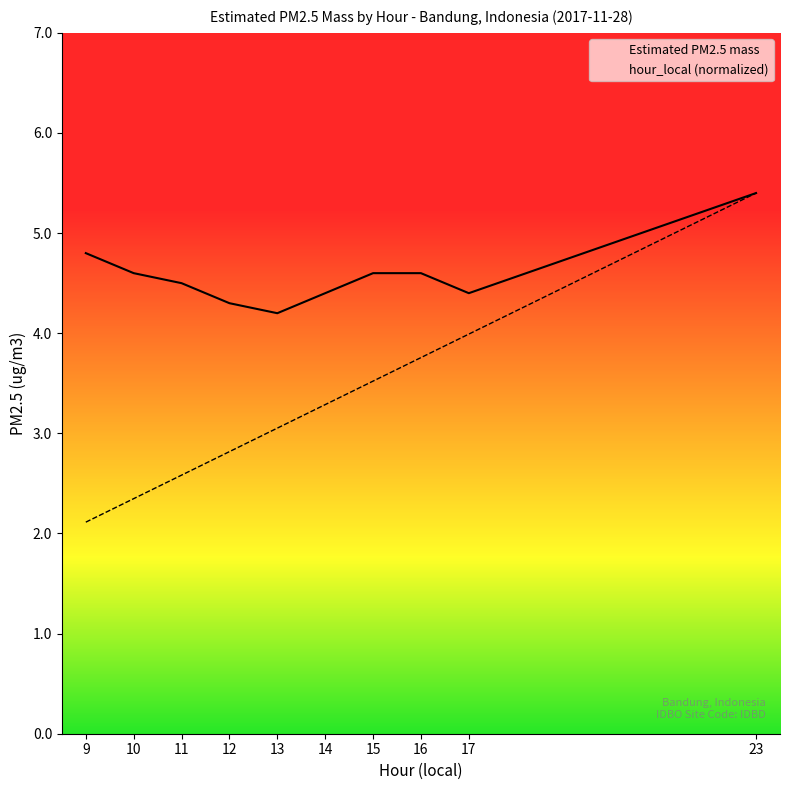

Is it true that Estimated PM2.5 mass equals 1.3 at 13?

False